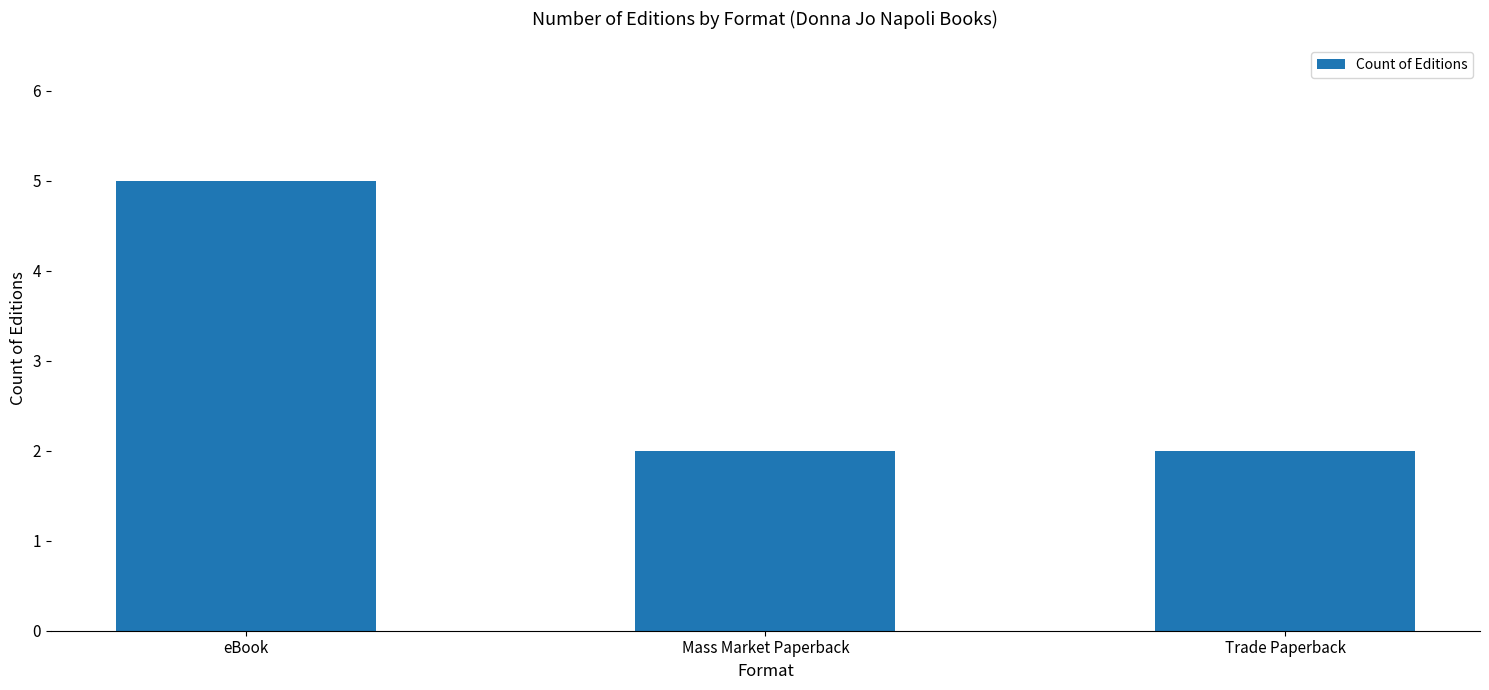

What is the ratio of the value at Trade Paperback to the value at eBook?

0.4